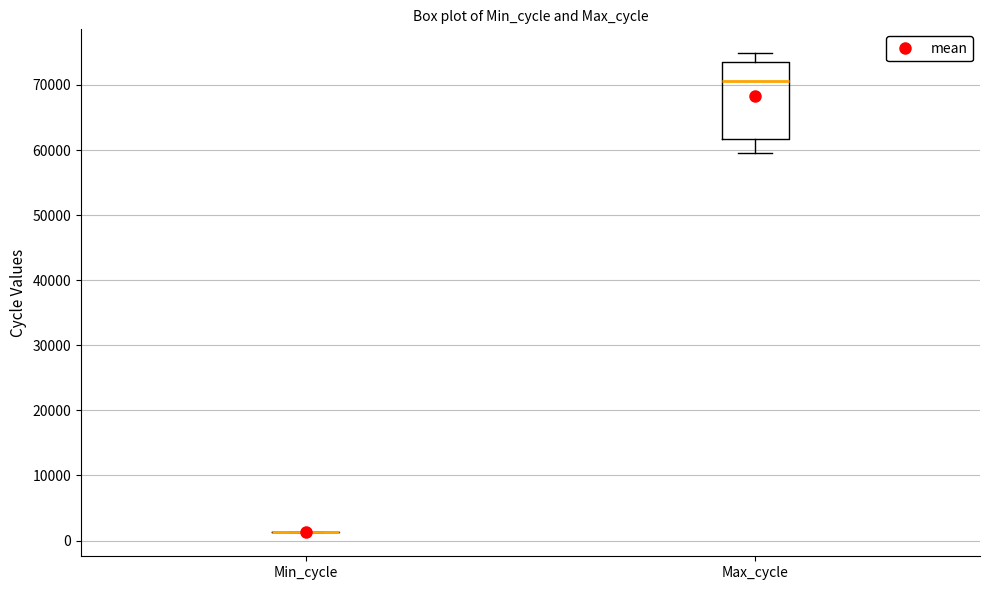

Reading left to right, transcribe this box plot: for each box, give where its median line is, the range the box spans, and where its two whiskers end, as read against the y-axis. The values are not printed on the chart, so give them approximately, as read against the axis.

Min_cycle: box collapsed to a line at 1000, whiskers 1000 to 1000
Max_cycle: median 71000, box 62000 to 74000, whiskers 60000 to 75000